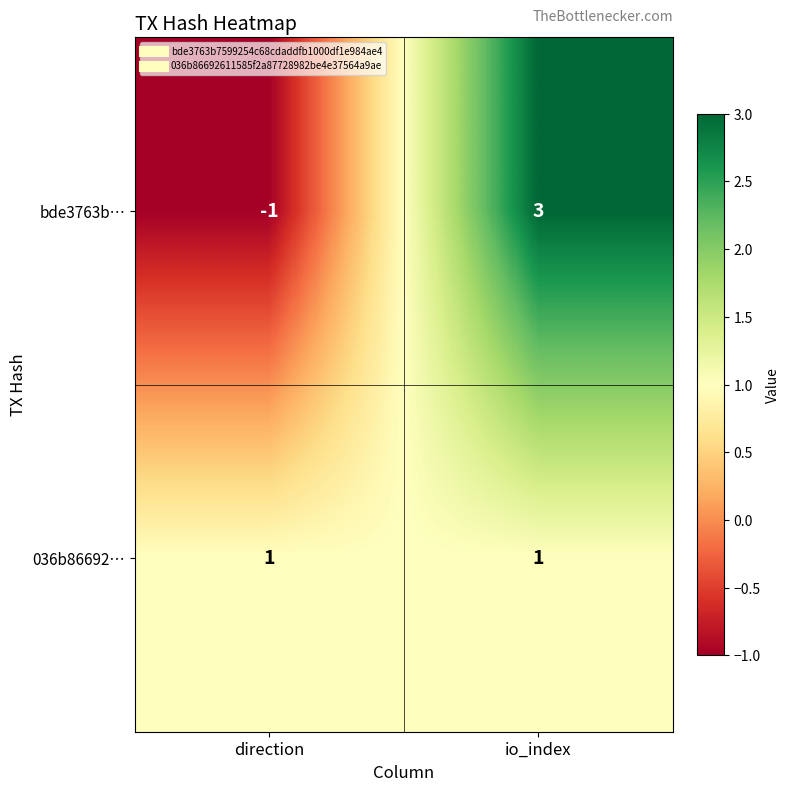

Reading left to right, extract all data points from this chart.

bde3763b…: -1	3
036b86692…: 1	1